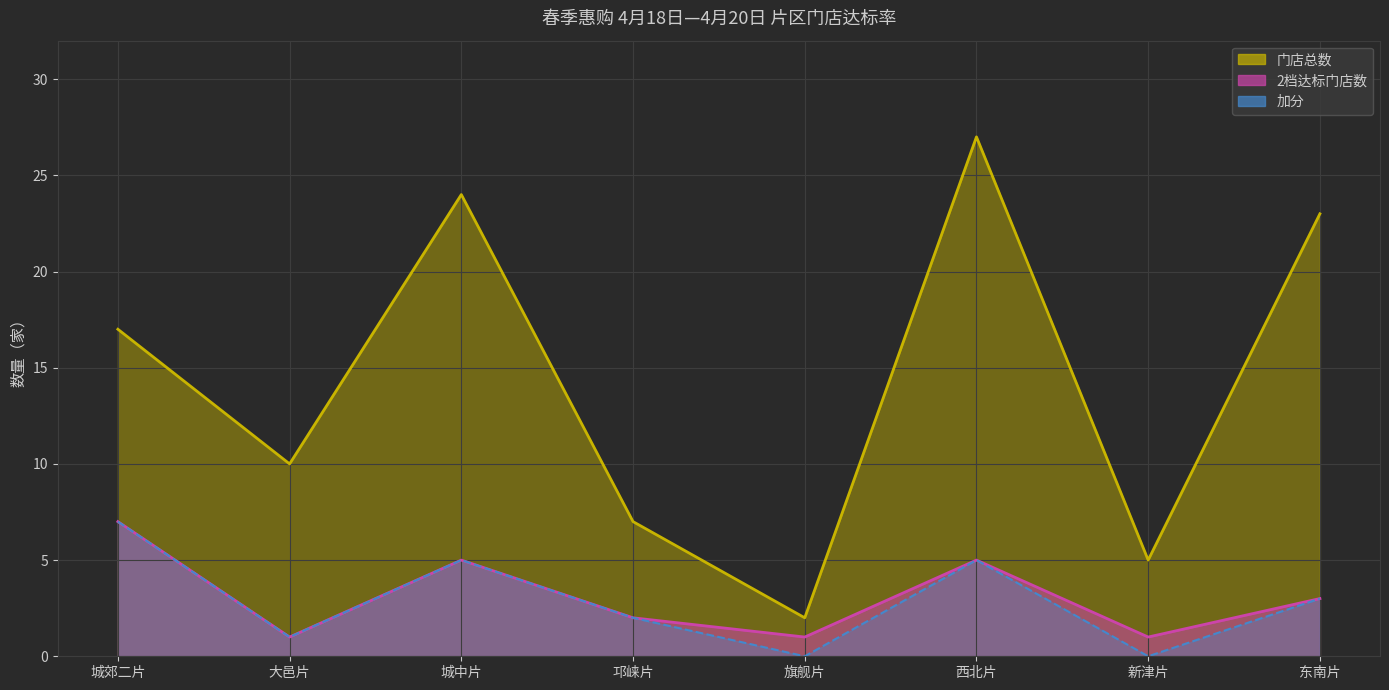

What is the average value of the 2档达标门店数 series?

3